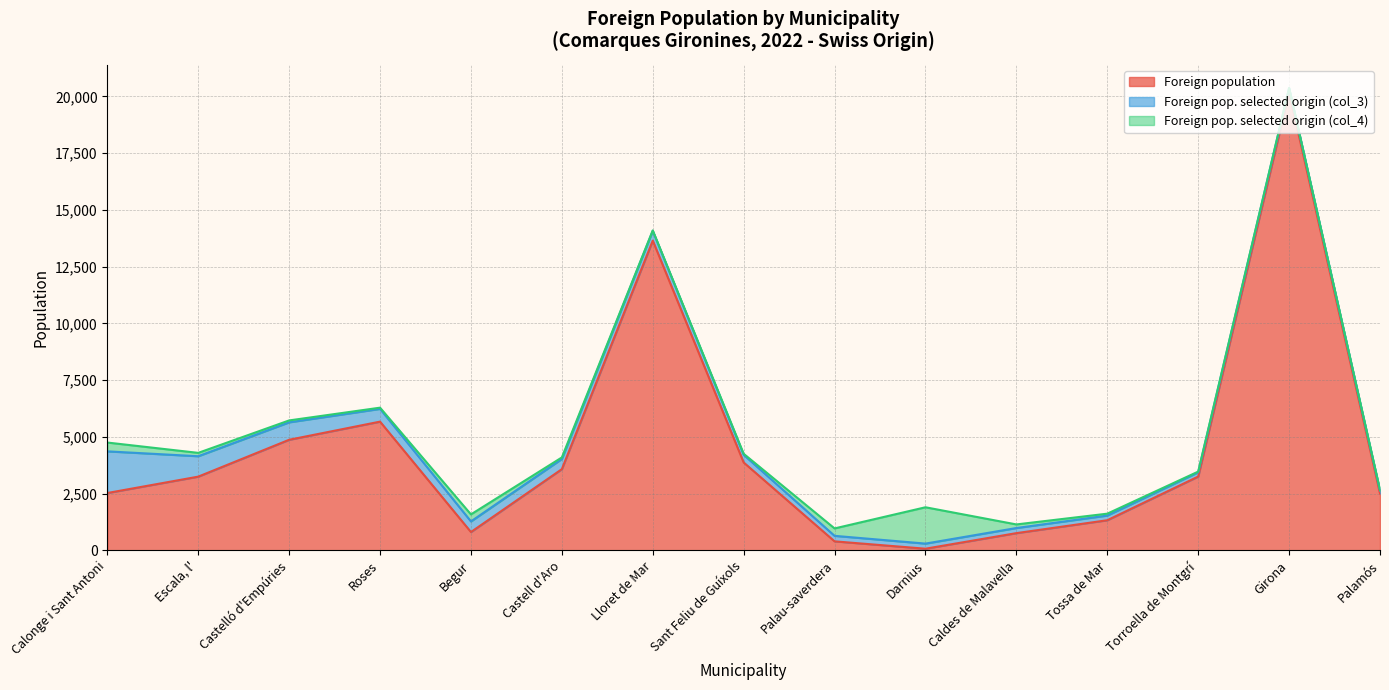

Reading left to right, extract all data points from this chart.

Foreign population: 2528	3249	4873	5672	809	3579	13645	3873	399	75	761	1329	3253	20178	2505
Foreign pop. selected origin (col_3): 1835	899	768	562	468	449	431	337	243	225	225	206	187	187	131
Foreign pop. selected origin (col_4): 388	148	84	53	309	67	17	46	326	1600	158	83	31	5	28